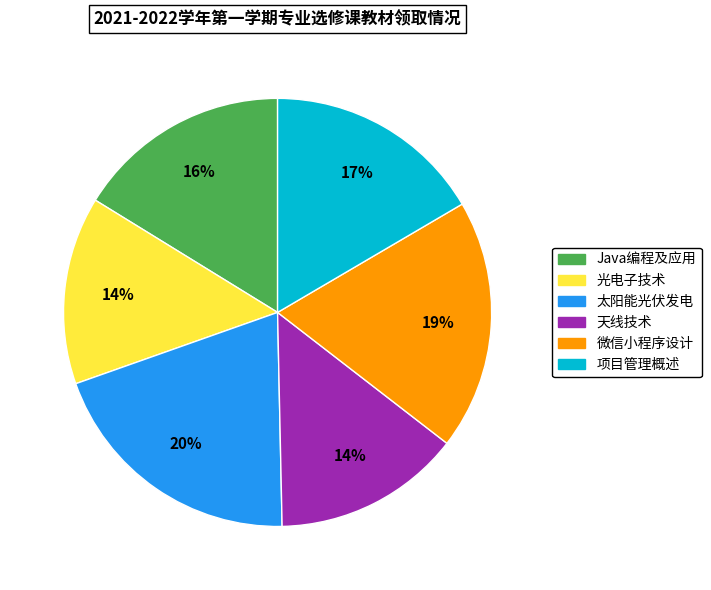

How many segments does this pie chart have?

6